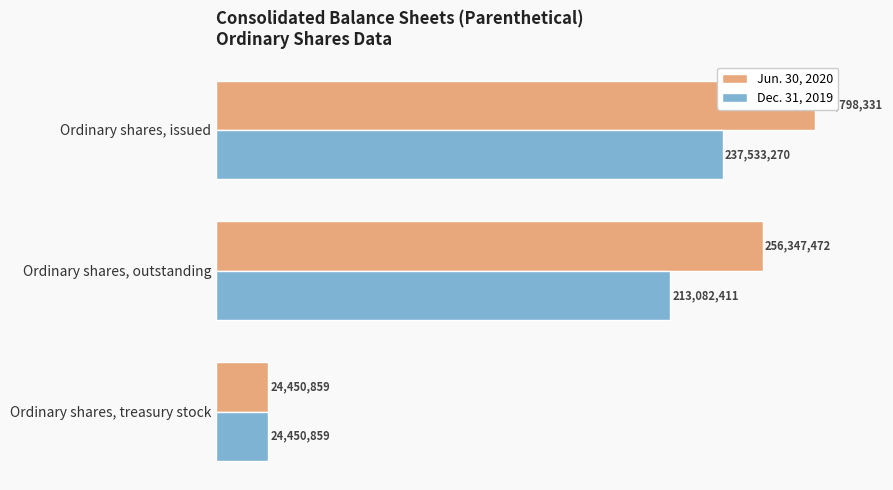

Rank the series at 1.0 from lowest to highest value.

Jun. 30, 2020, Dec. 31, 2019